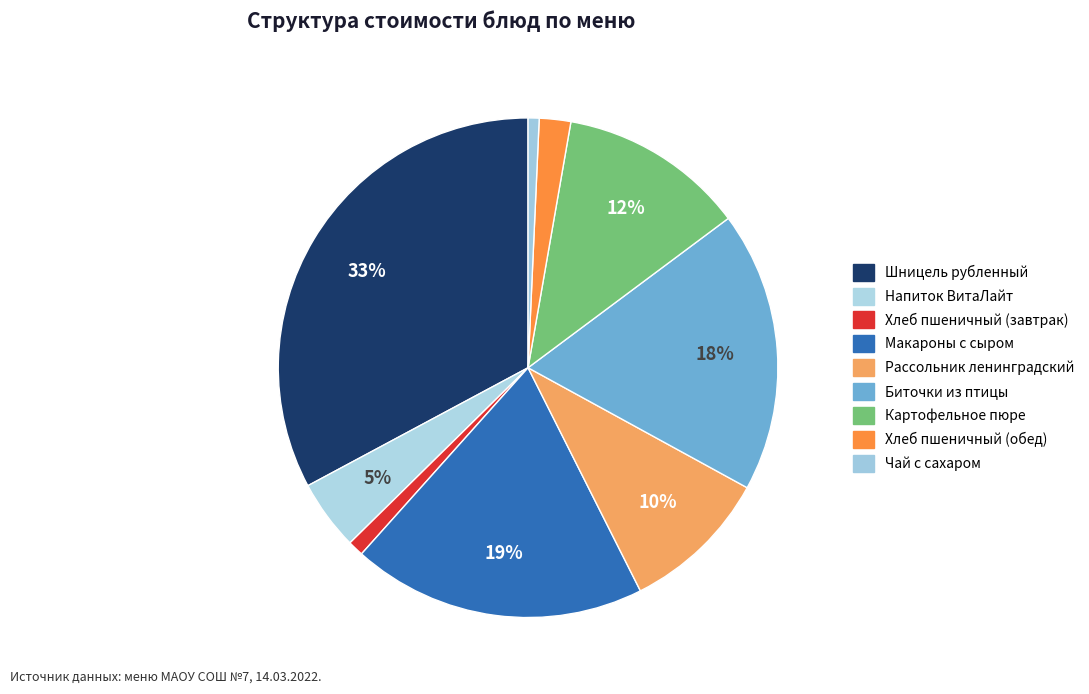

Which slice is the smallest?

Чай с сахаром